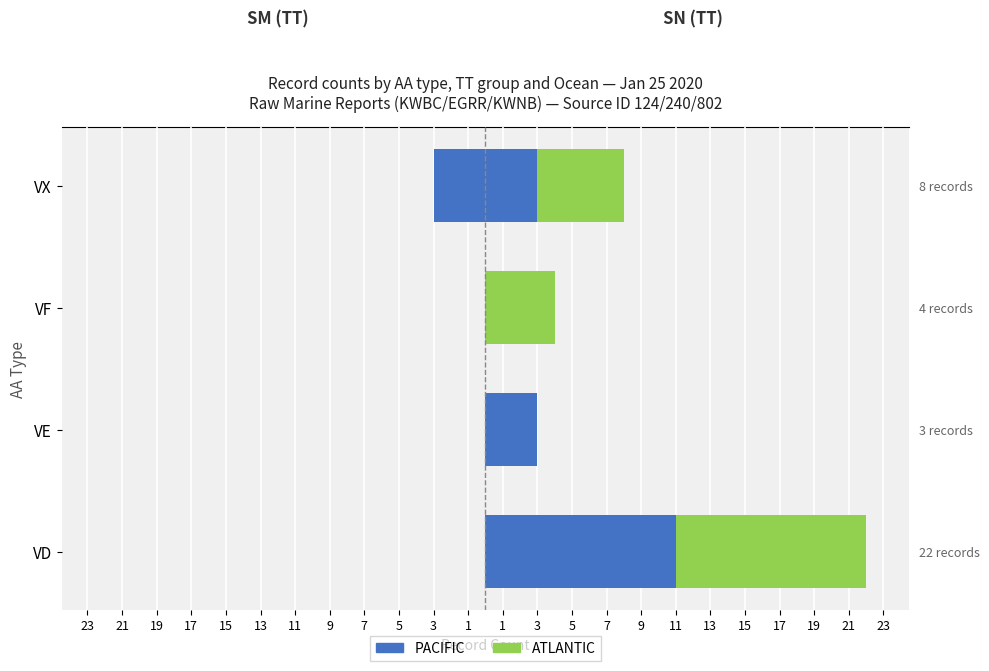

The value of SM / ATLANTIC at 19 is 0.3. True or false?

False